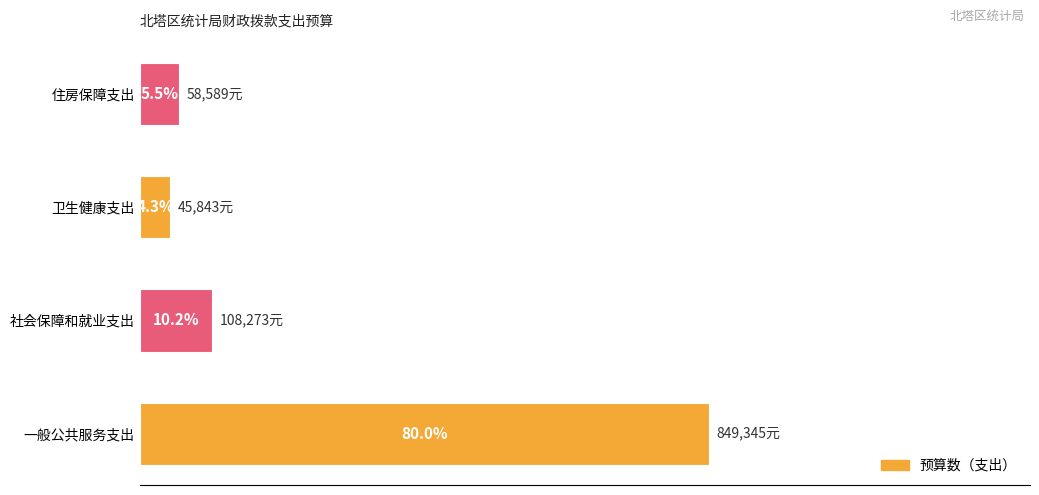

Count the number of categories in the chart.

4